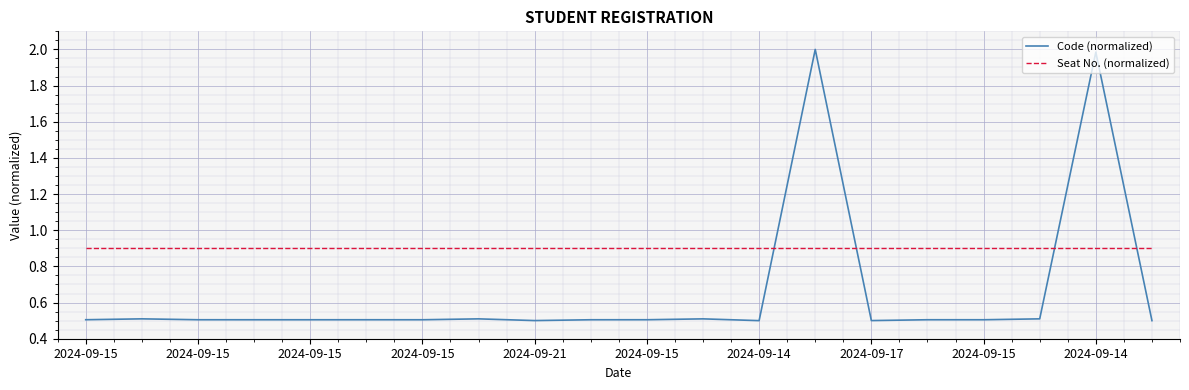

List the series in order of their peak value, highest first.

Code (normalized), Seat No. (normalized)